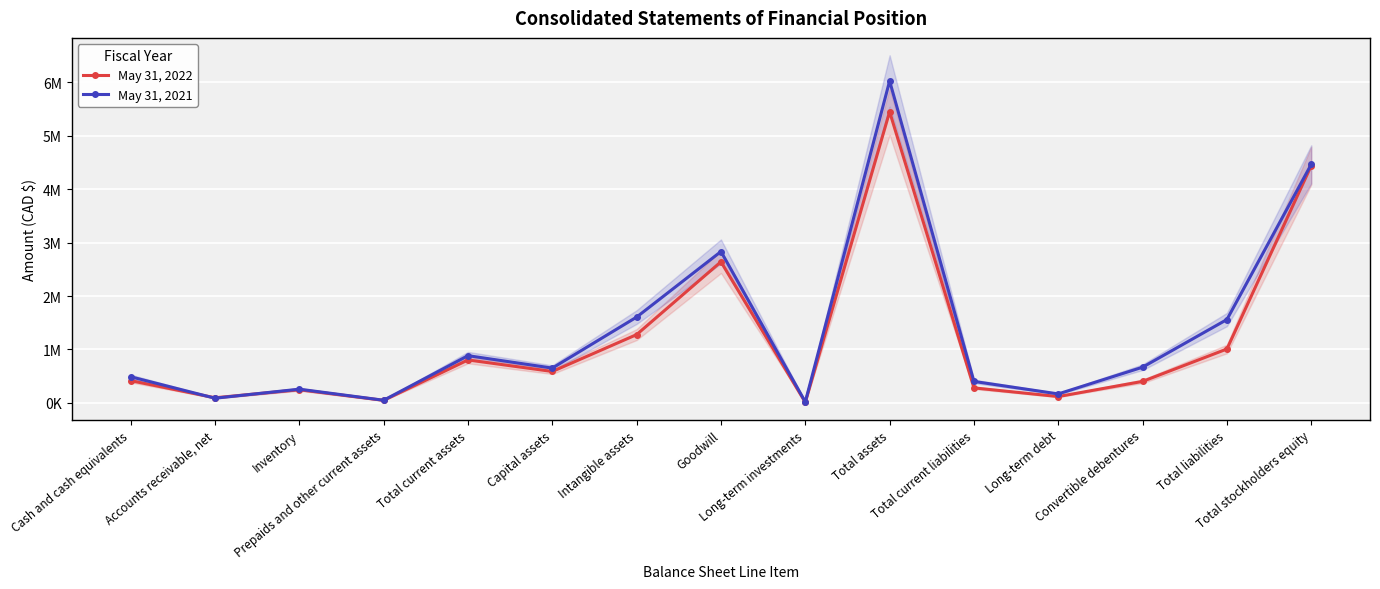

The value of May 31, 2021 at Convertible debentures is 953335. True or false?

False